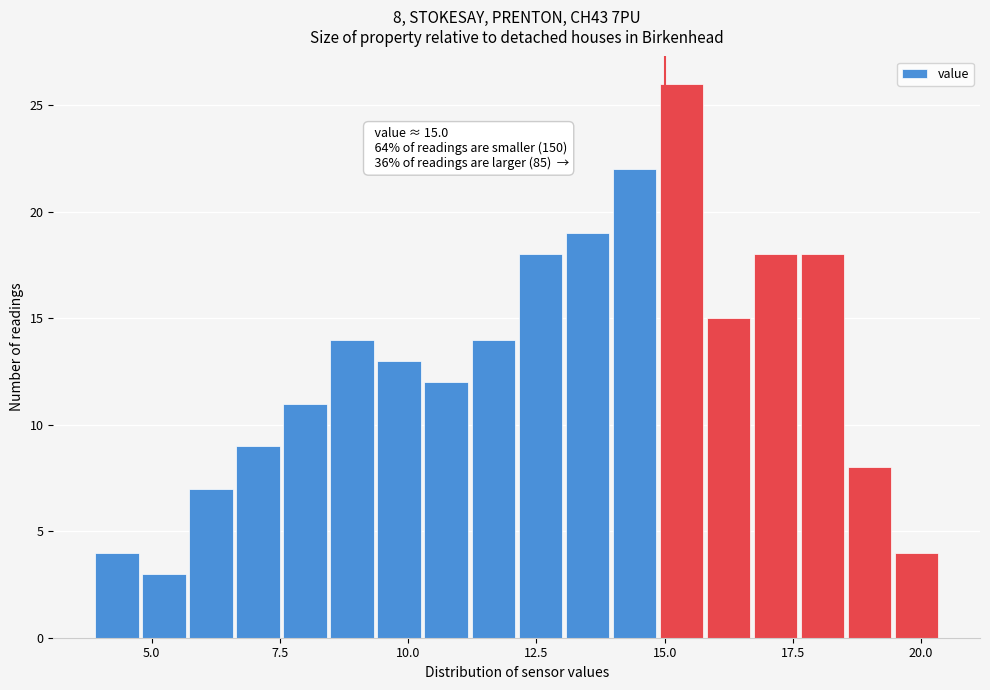

Around what value on the x-axis is the tallest bar? Give the approximate position of its centre, as read against the axis.

15.5